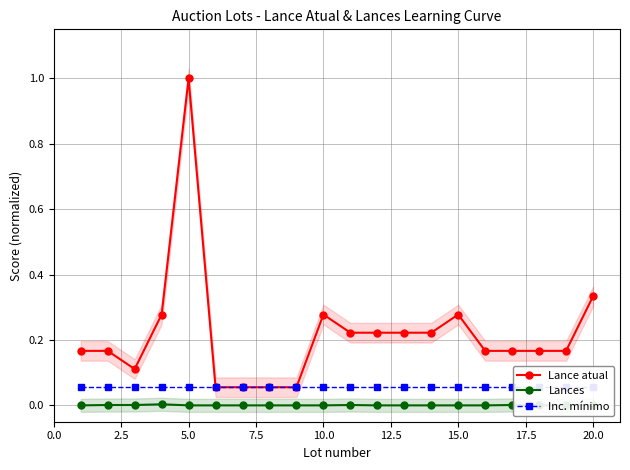

The Lance atual series shows 1.6 at 5.0. True or false?

False